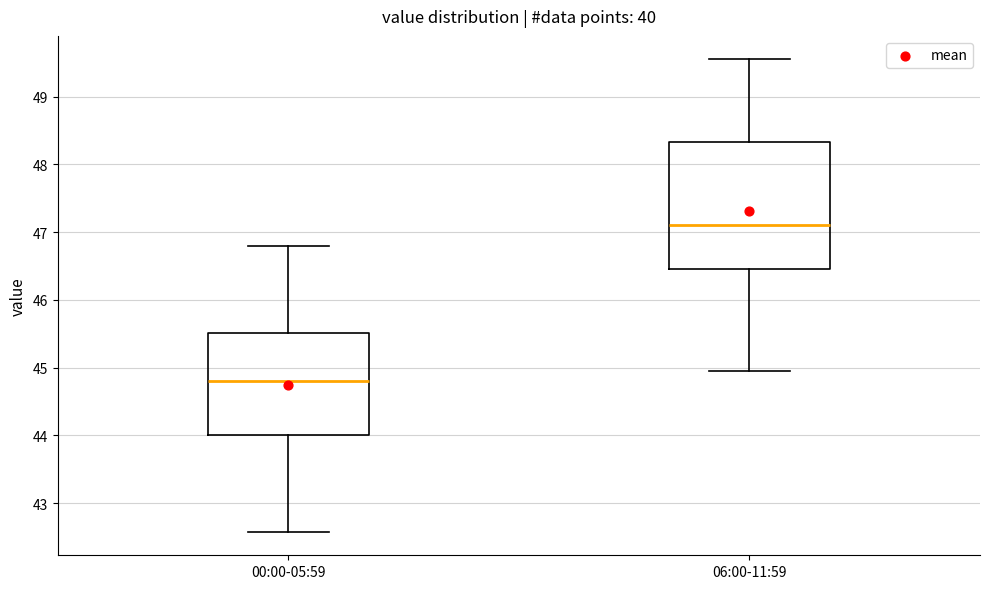

Where is the lower edge of the box for 06:00-11:59 on the y-axis? The values are not printed on the chart, so give them approximately, as read against the axis.

46.5